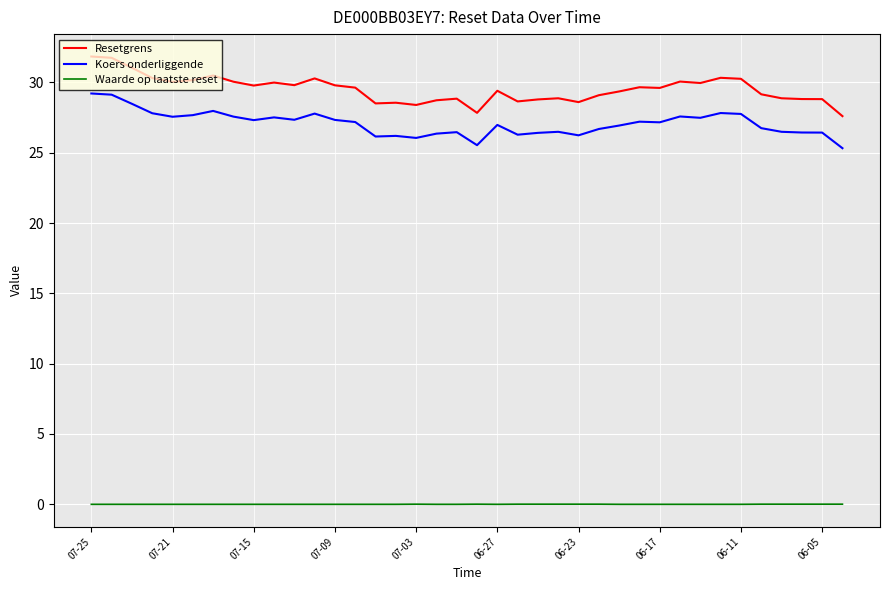

What is the maximum value shown in the chart?

31.8